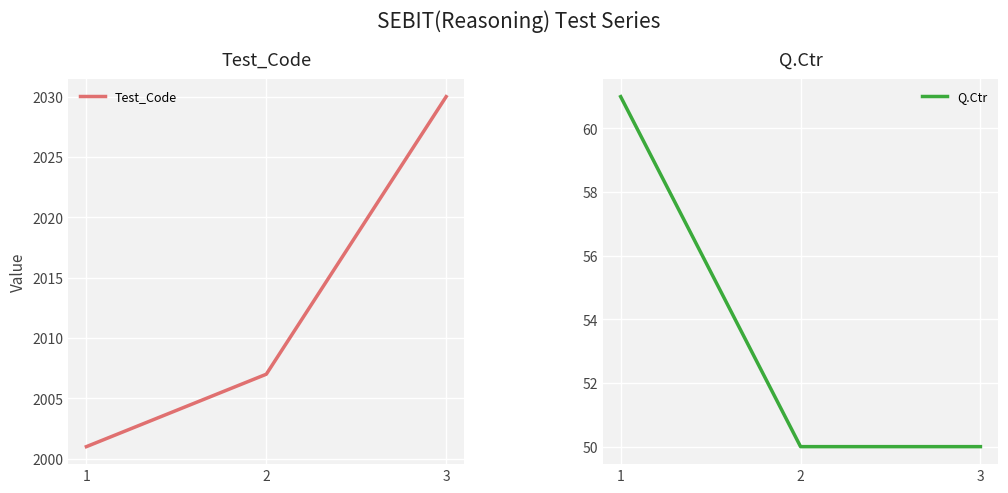

At which label is Q.Ctr closest to 55?

2